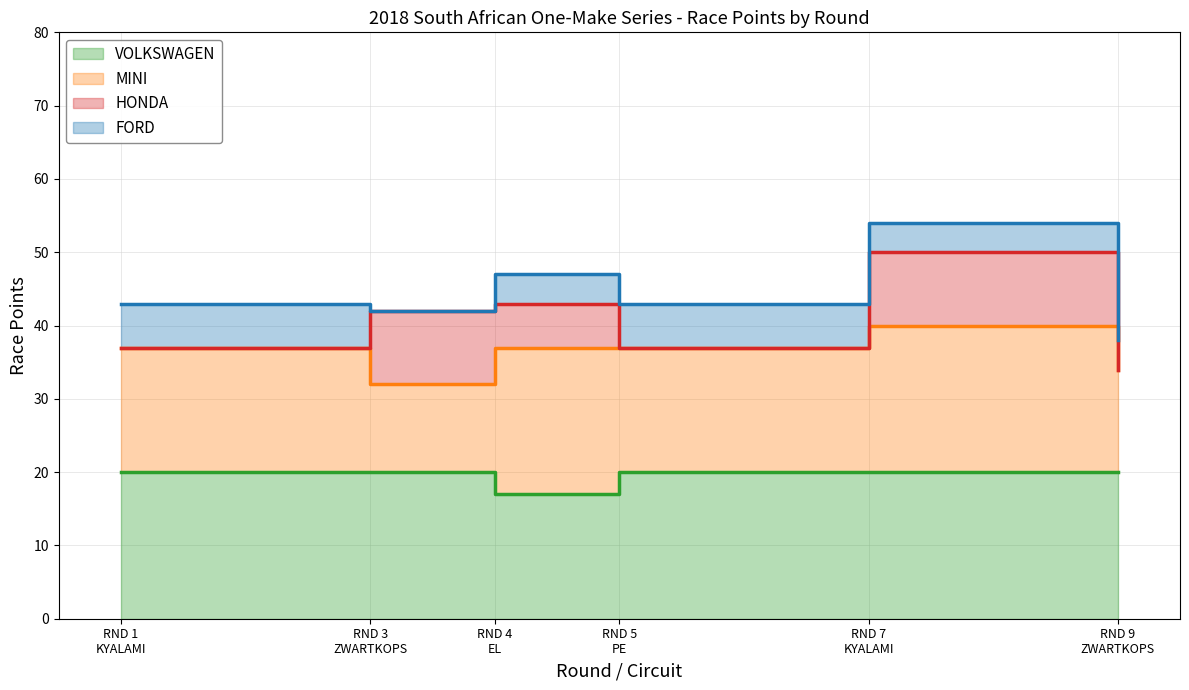

True or false: HONDA has more than 2 interior local peaks.

False